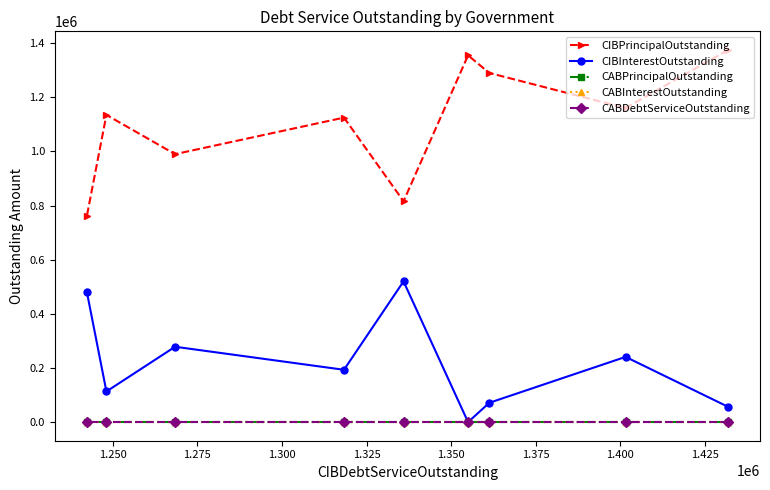

How many lines are shown in the chart?

5